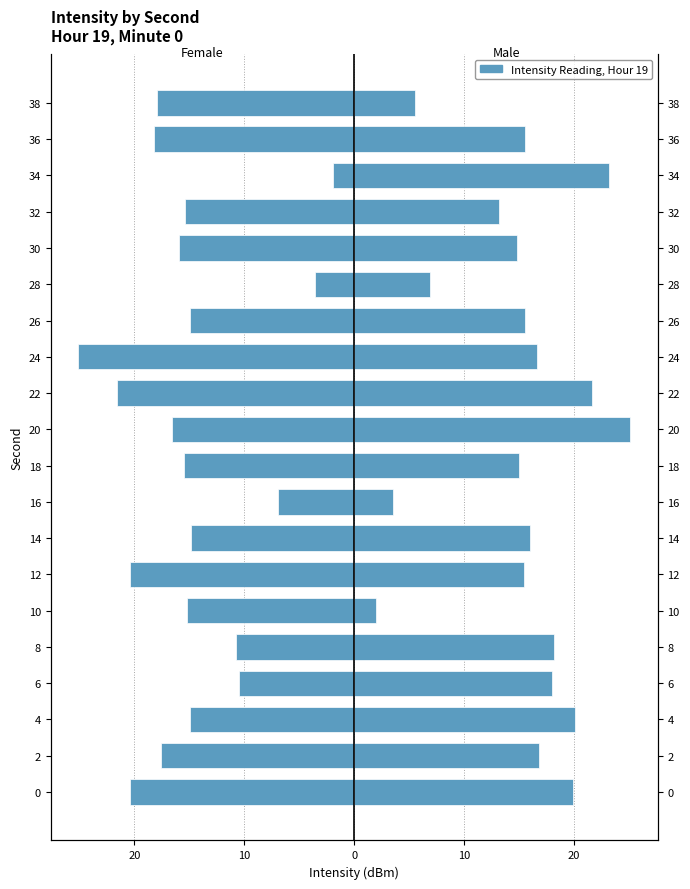

At how many categories does at least one series exceed -9?

20